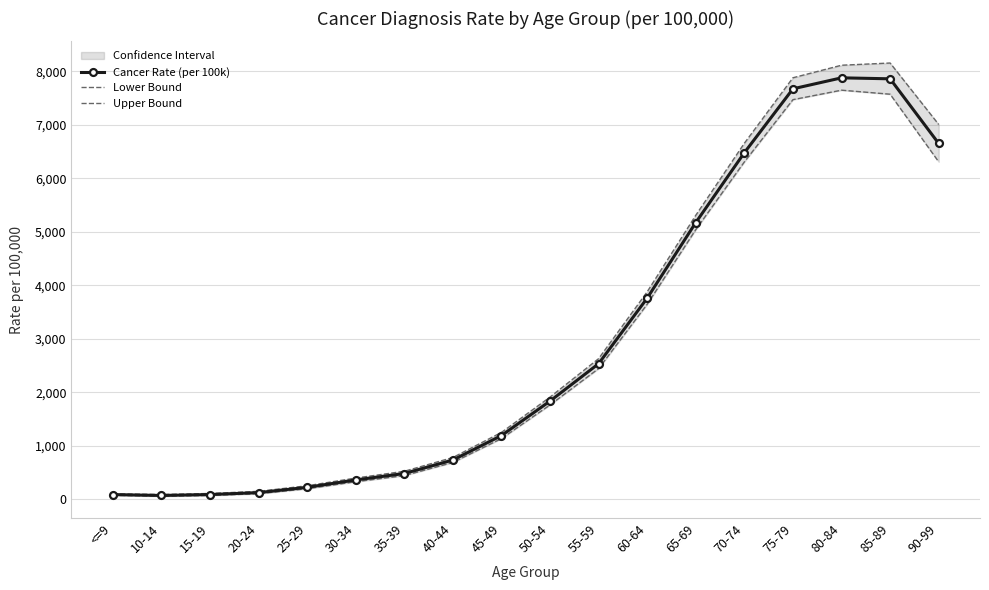

The value of Cancer Rate (per 100k) at 90-99 is 6651.5. True or false?

True